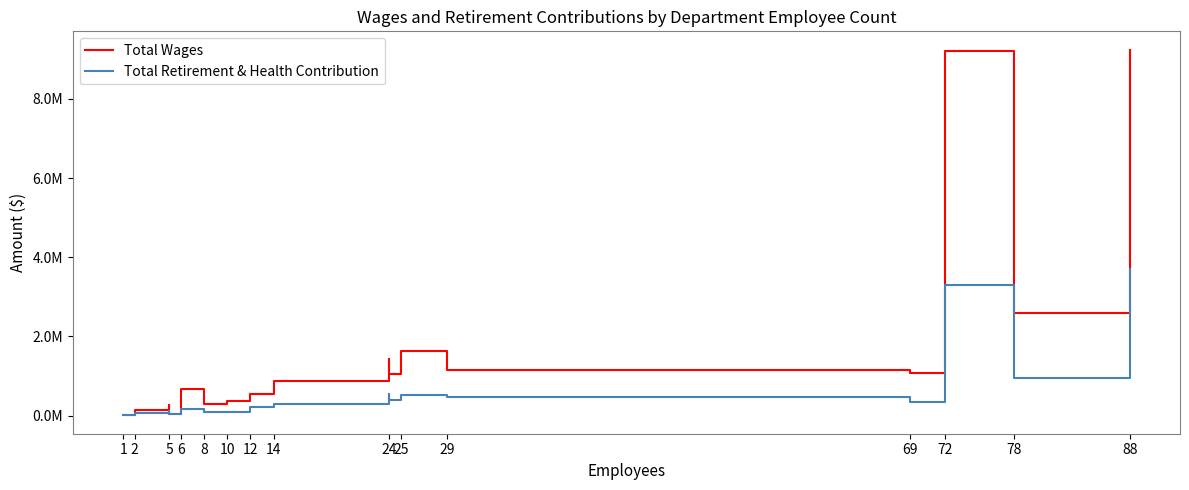

Which category has the lowest value across all series?

1